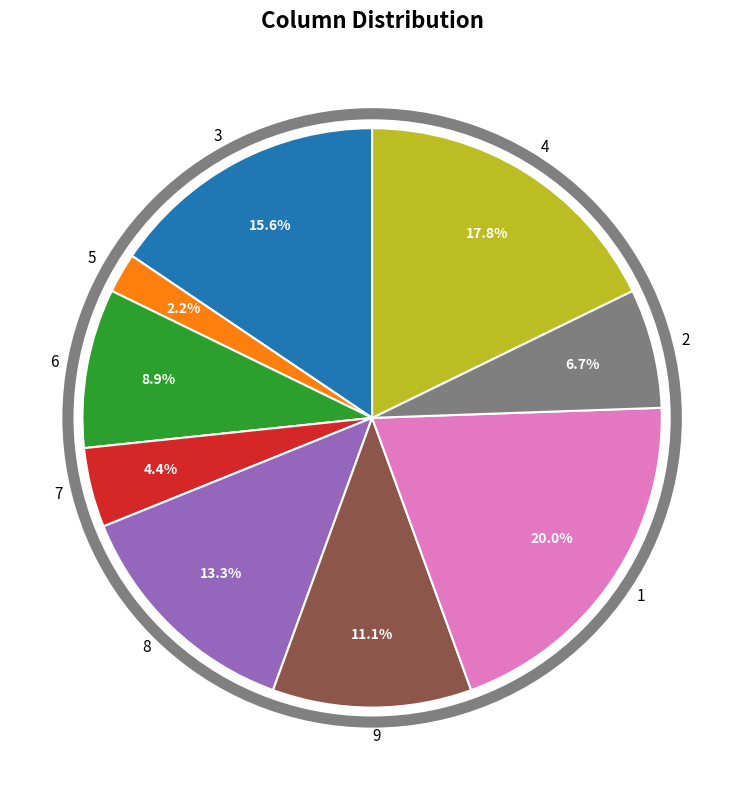

Is there any slice that represents more than half of the pie?

No